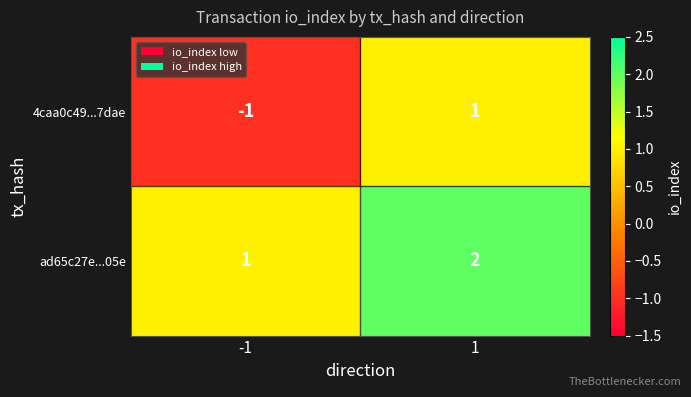

At which category does the chart reach its minimum across all series?

-1